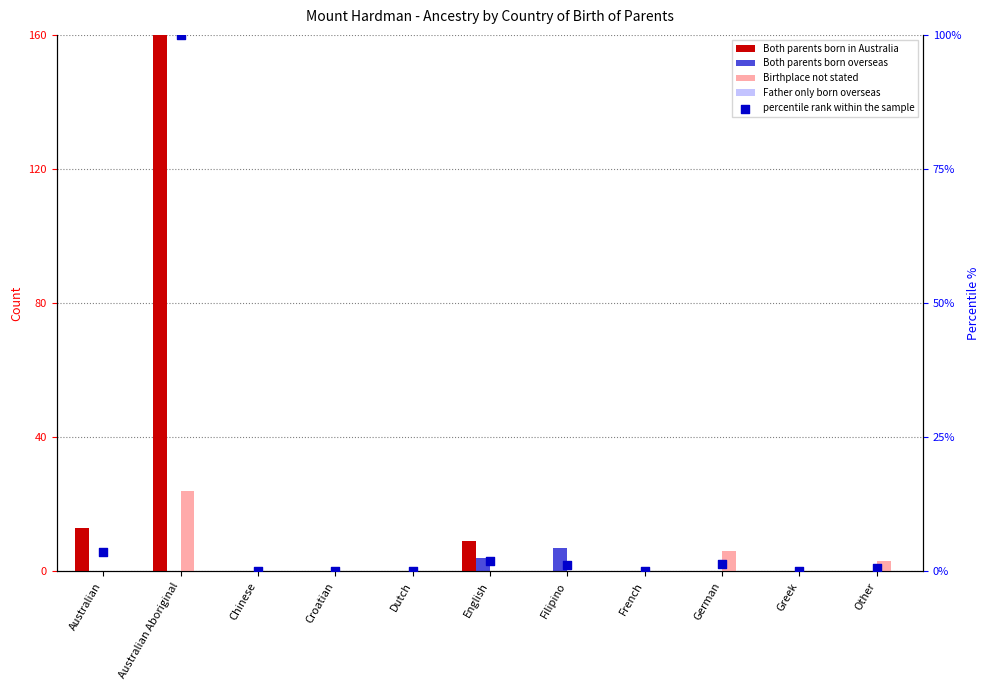

Which series has the largest Y range (max minus min)?

Both parents born in Australia